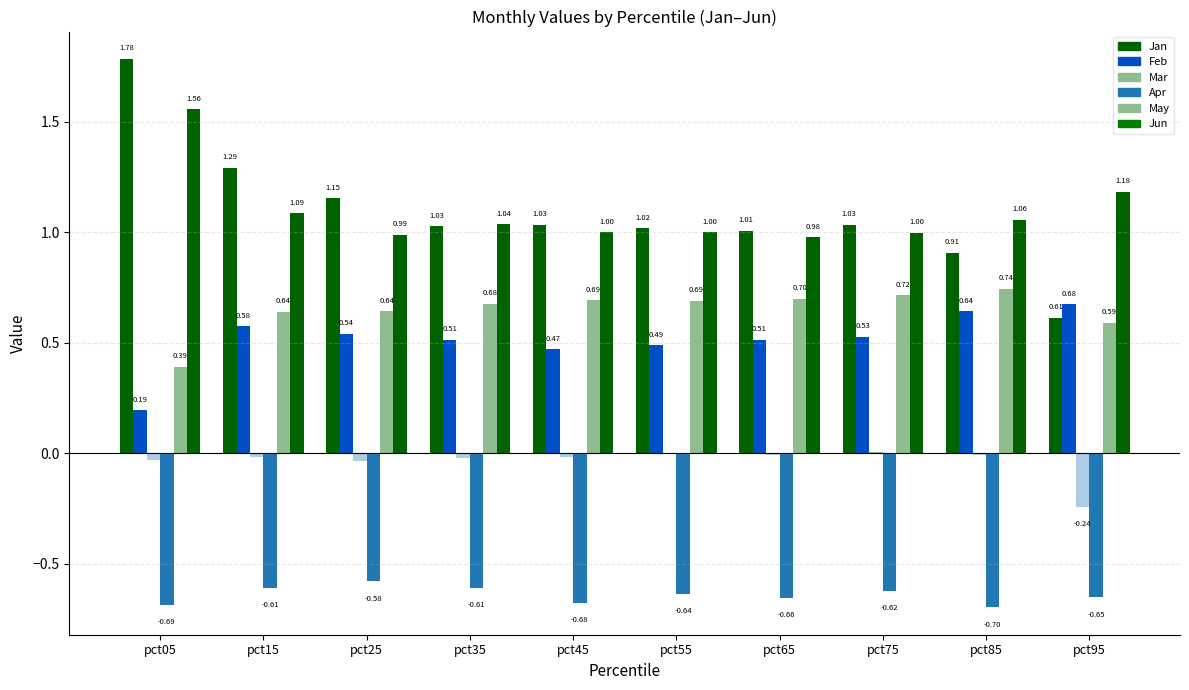

What is the lowest value of the May series?

0.4